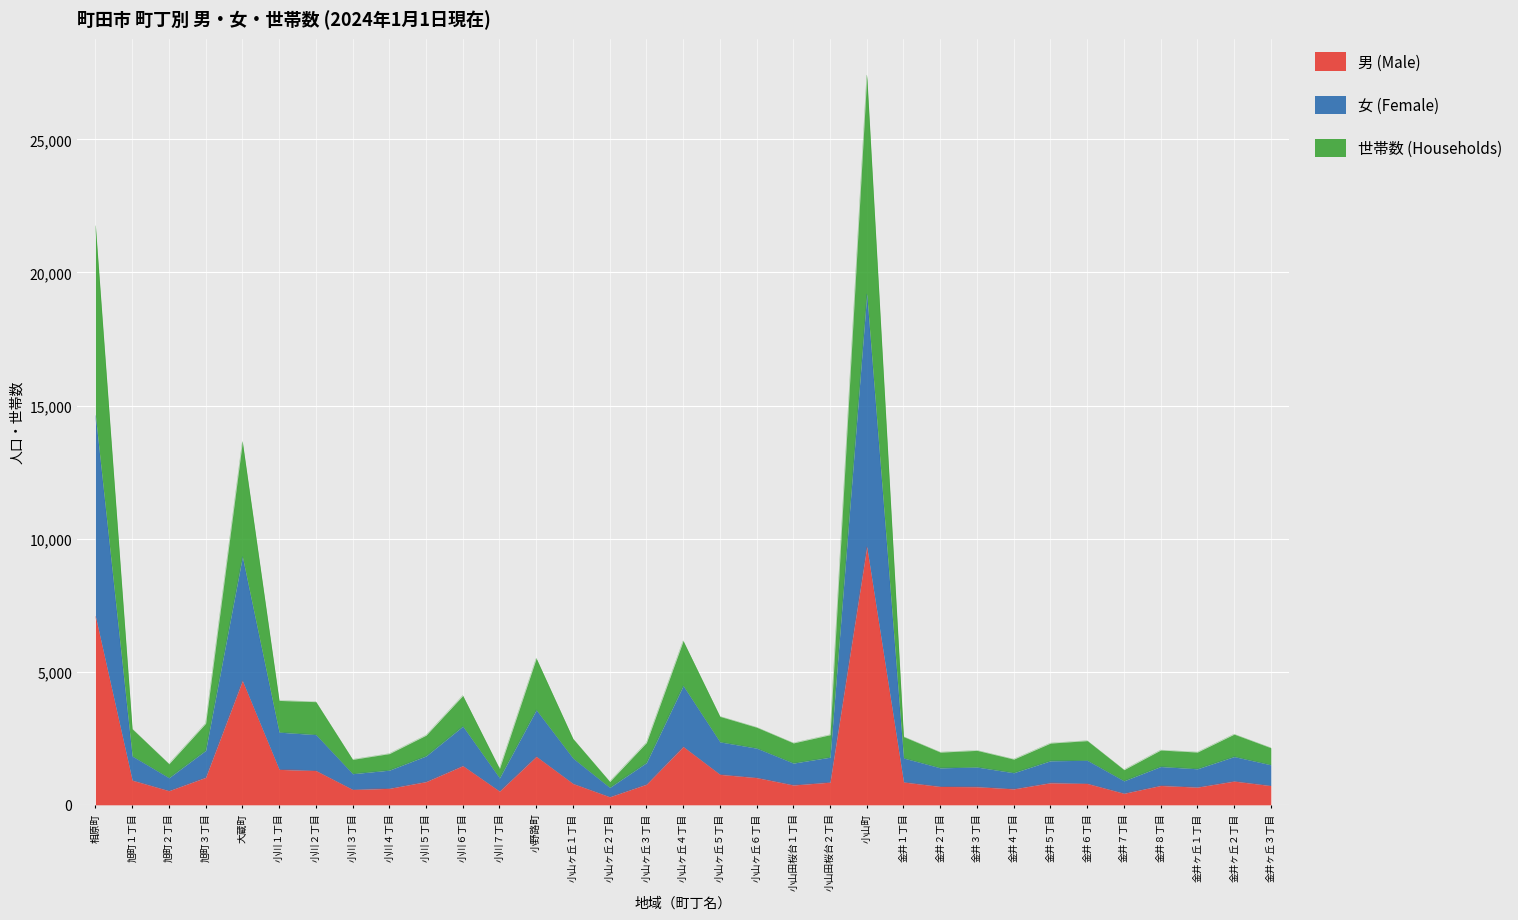

At which category is the sum across all series the highest?

小山町